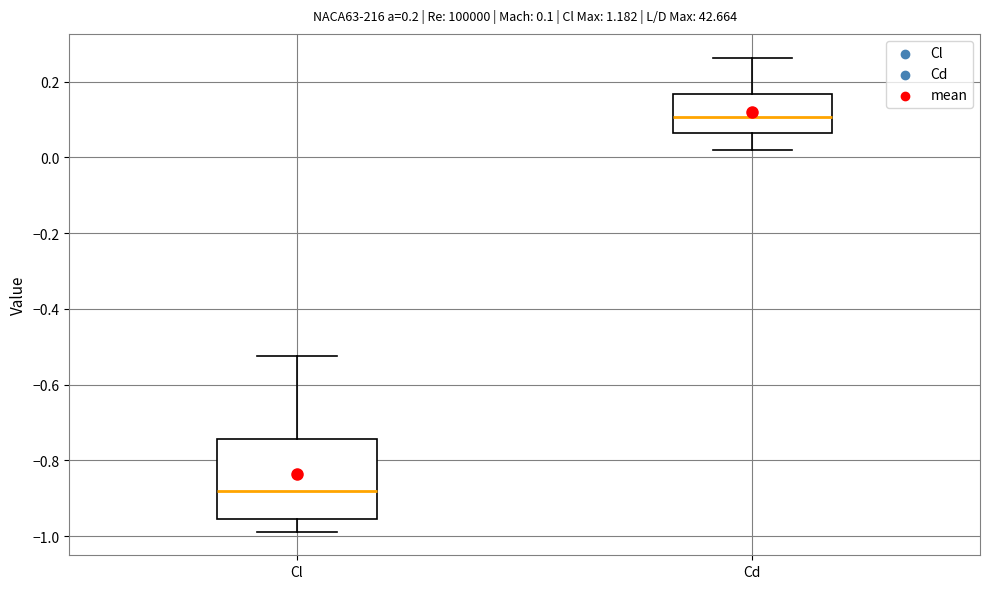

Which box's median line is the lowest?

Cl